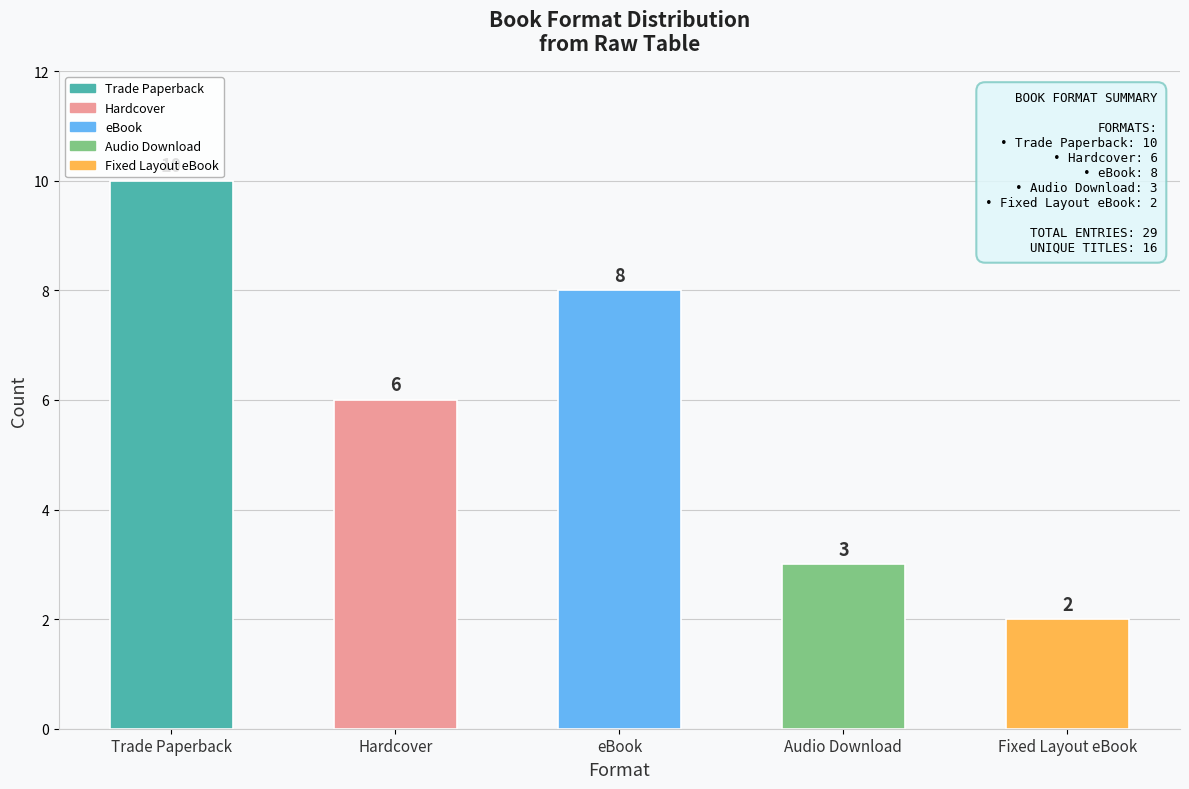

Reading left to right, transcribe all the data shown in this chart.

Trade Paperback=10	Hardcover=6	eBook=8	Audio Download=3	Fixed Layout eBook=2